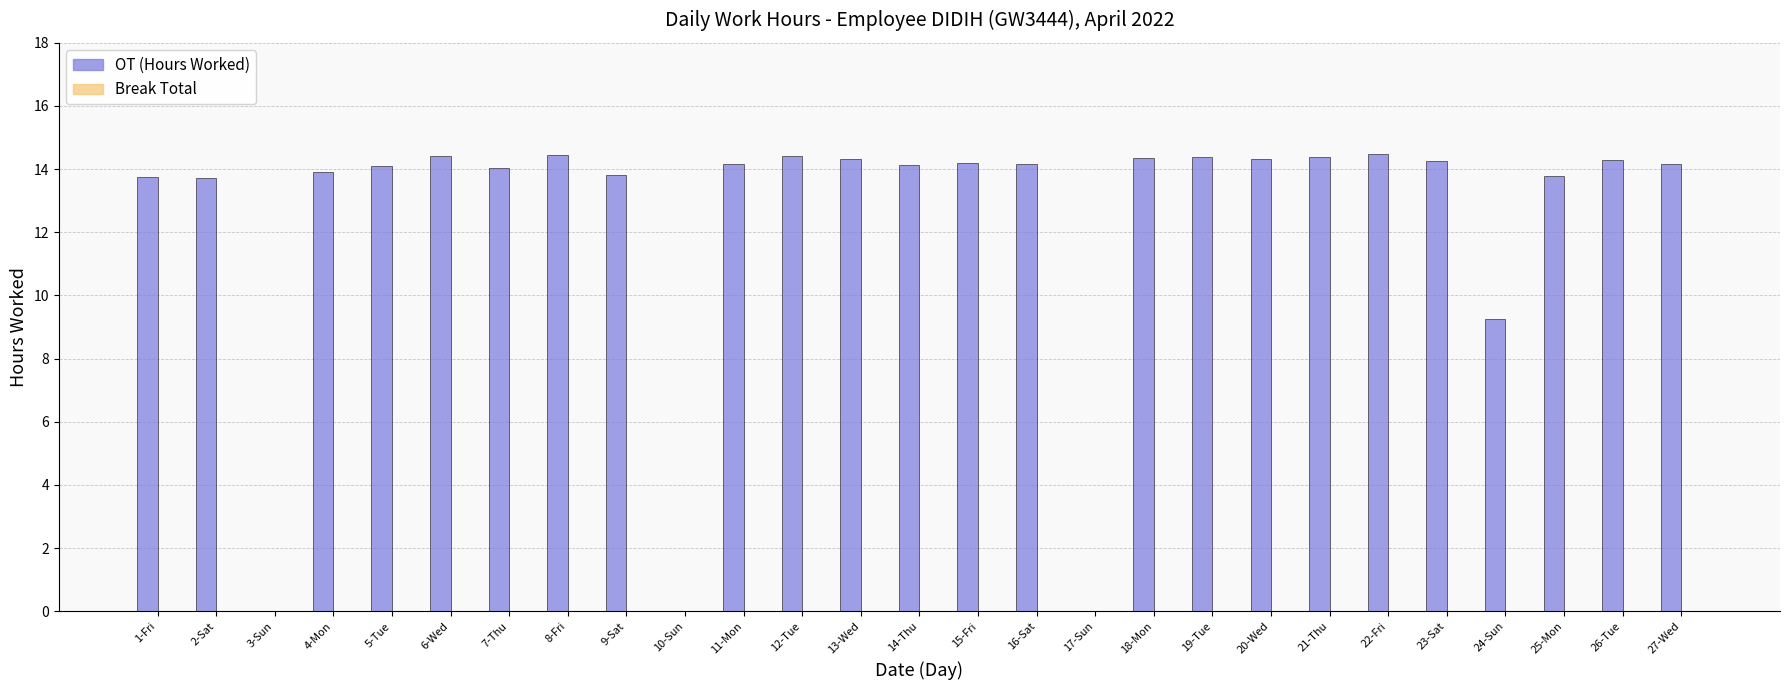

How many categories are shown in the chart?

27